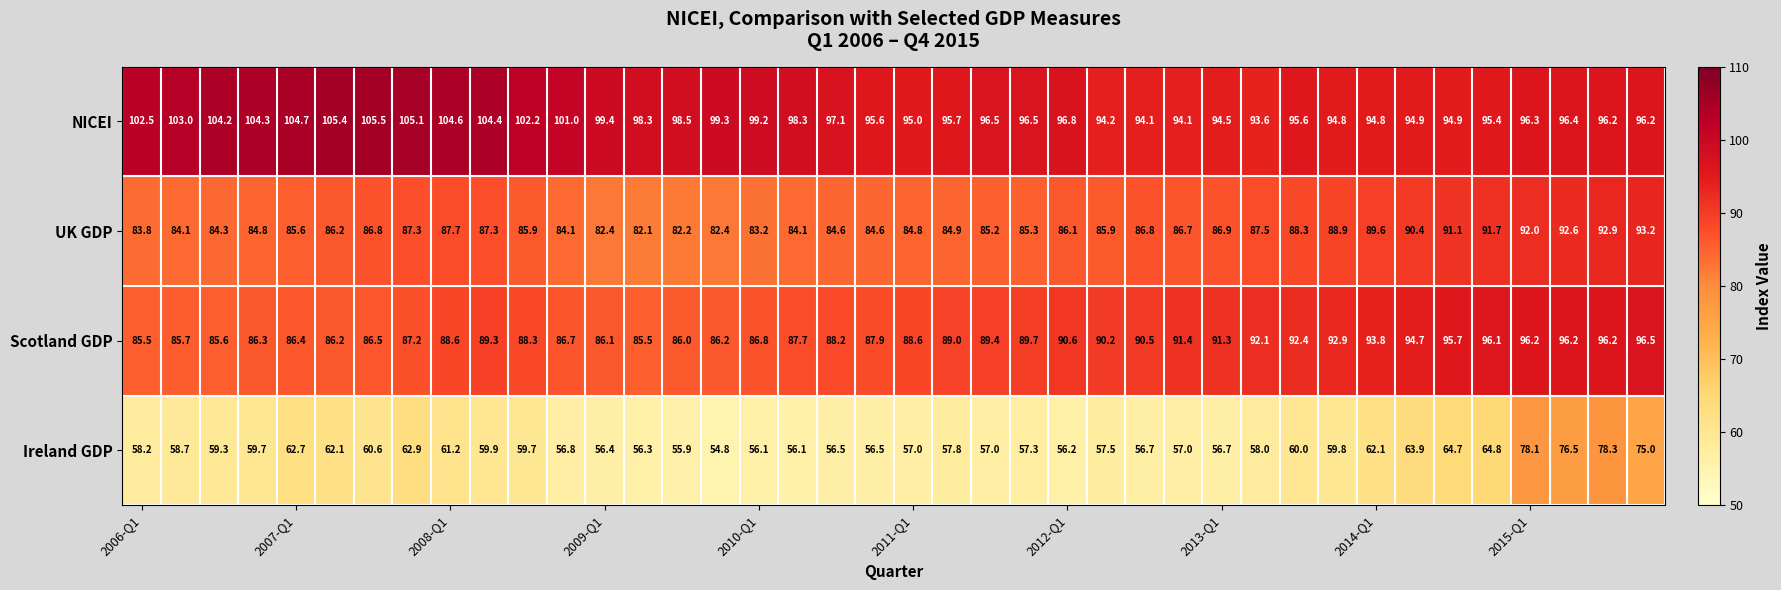

What is the greatest value displayed?

105.5